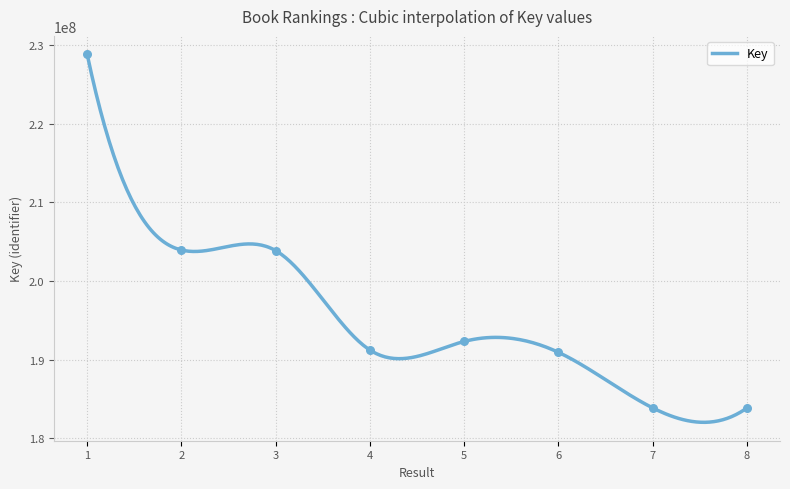

Which has a higher value, 3 or 2?

2